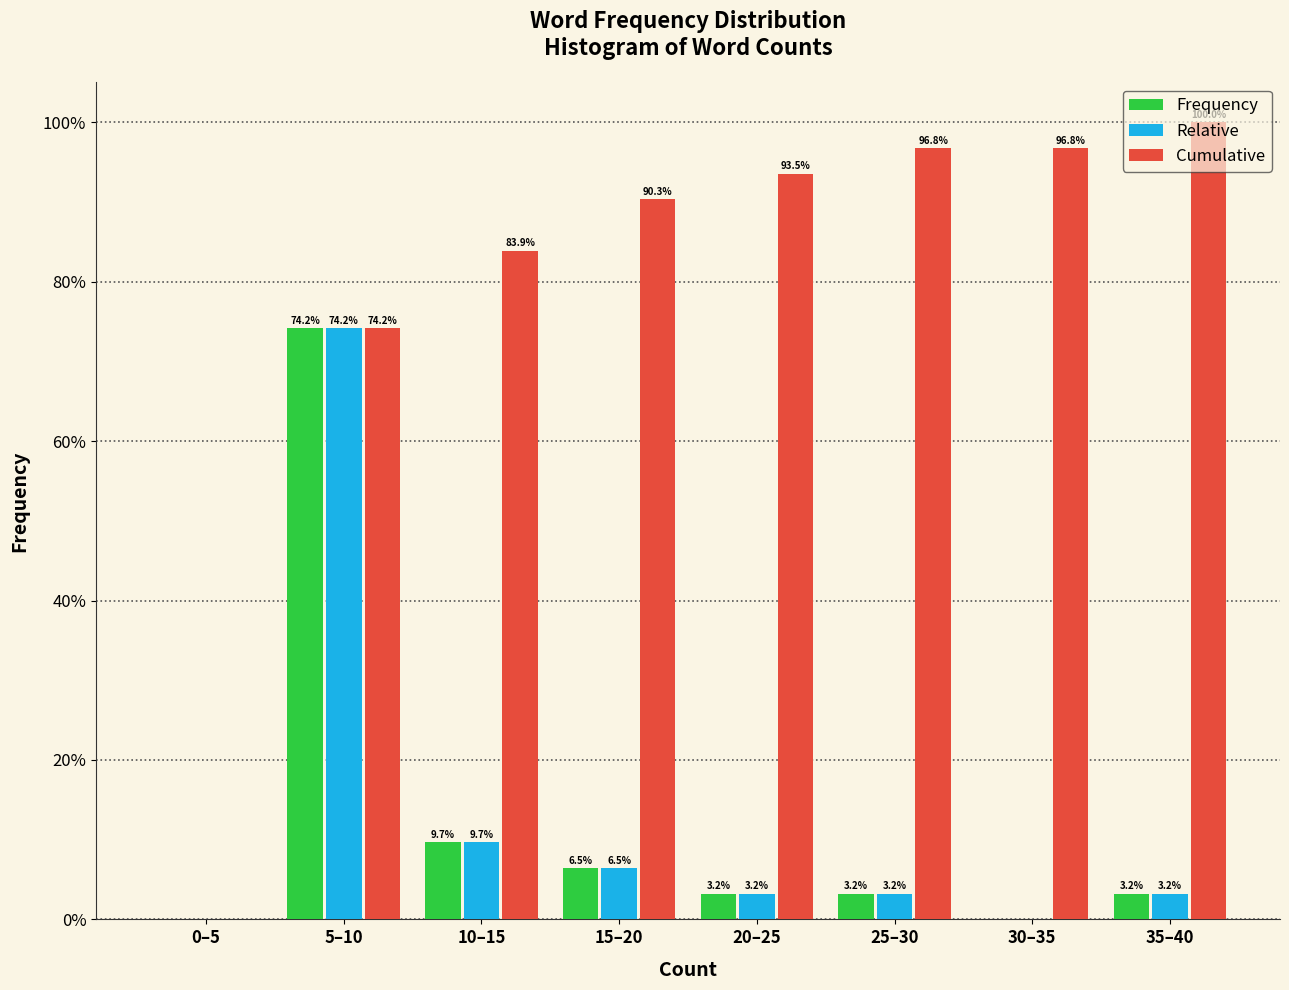

What is the sum of all Relative values?

100.0